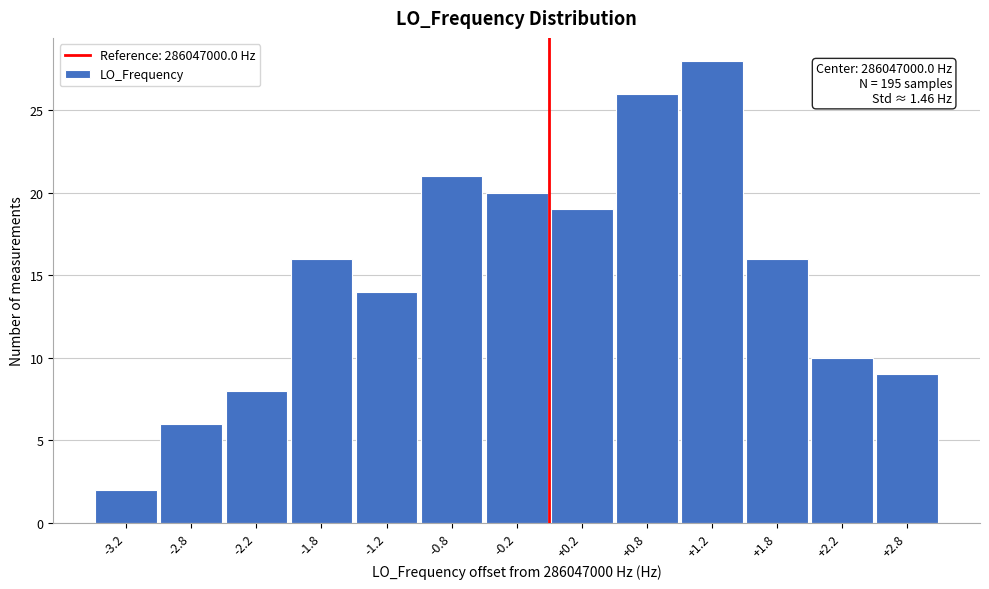

Which range on the x-axis has the tallest bar?

1.0 to 1.5